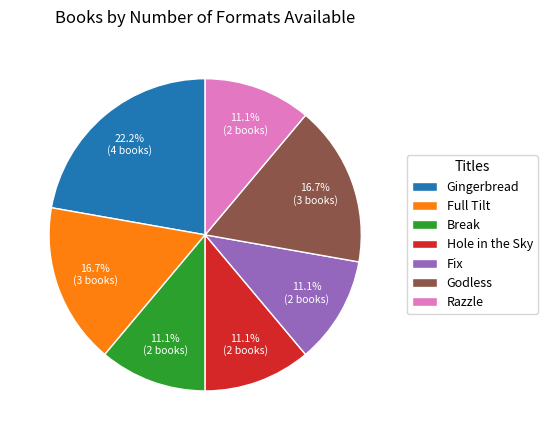

To the nearest percent, what portion does Godless represent?

17%